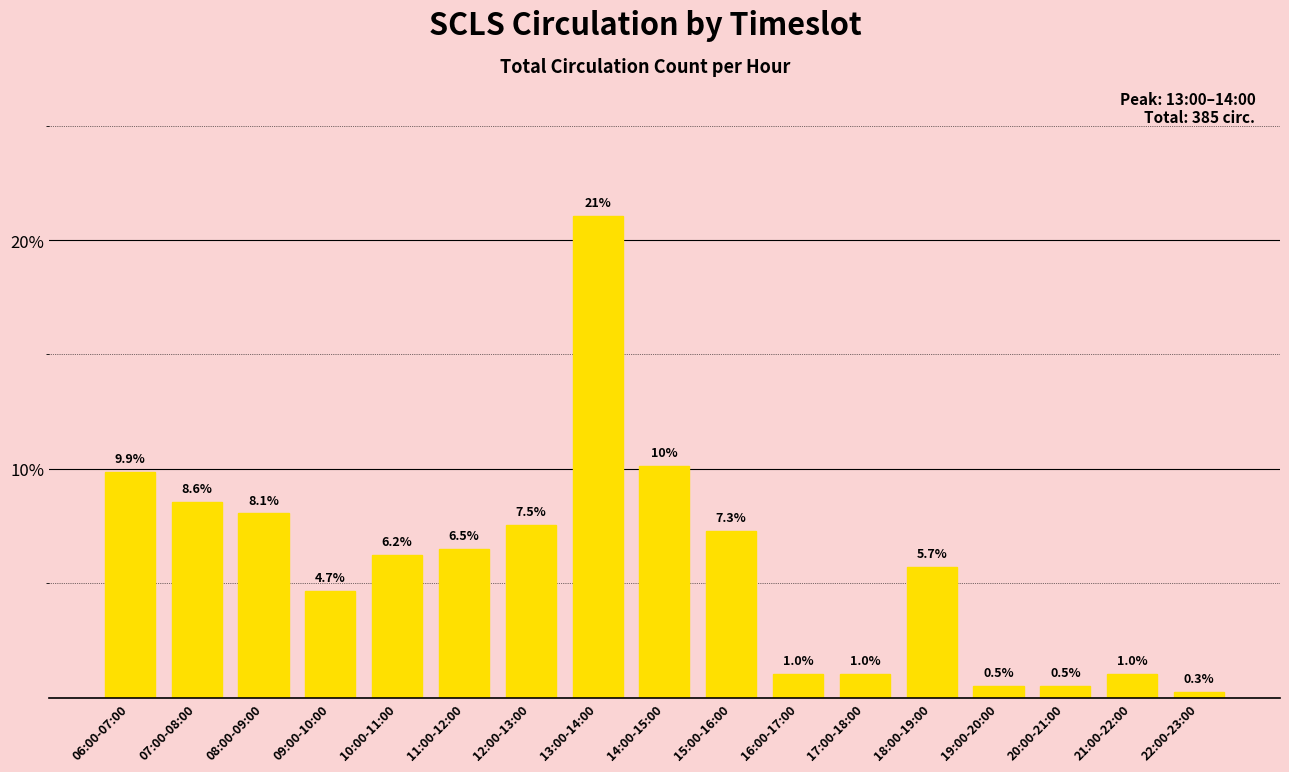

Reading left to right, list all the values displayed in this chart.

9.9	8.6	8.1	4.7	6.2	6.5	7.5	21.0	10.1	7.3	1.0	1.0	5.7	0.5	0.5	1.0	0.3